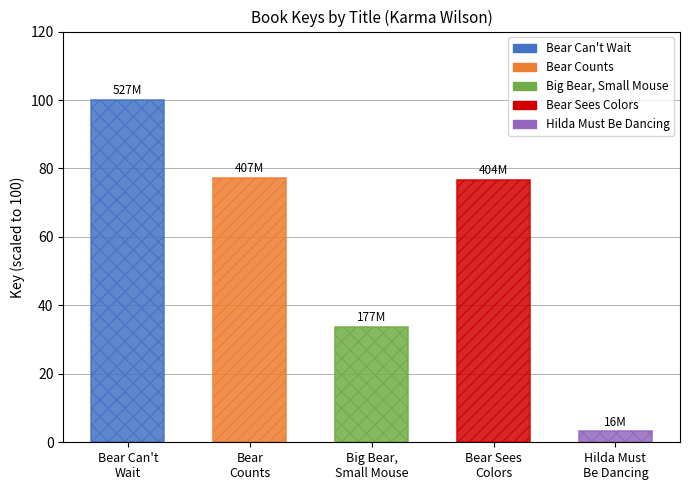

Which label corresponds to the smallest value in the chart?

Hilda Must
Be Dancing